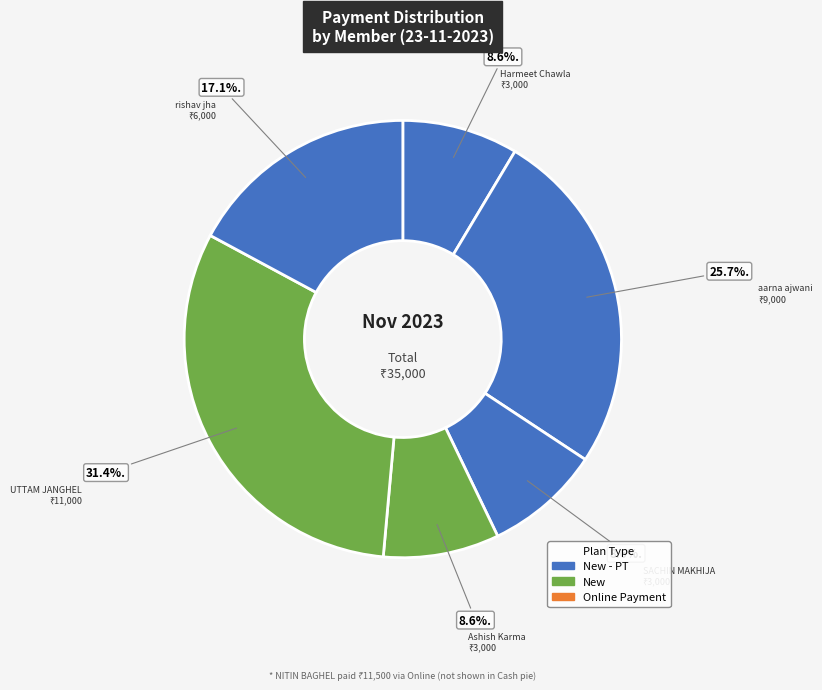

How many slices are in this pie chart?

6